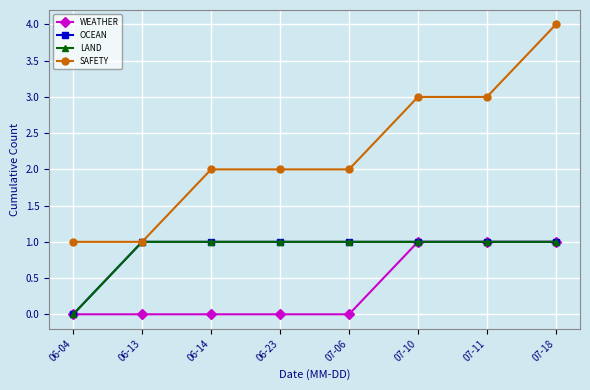

Is the value of LAND at 07-18 greater than the value of SAFETY at 07-06?

No